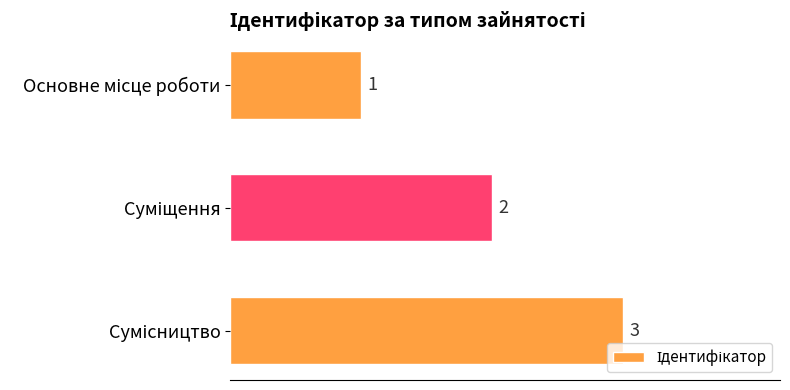

What is the value of the 1st bar from the top?

1